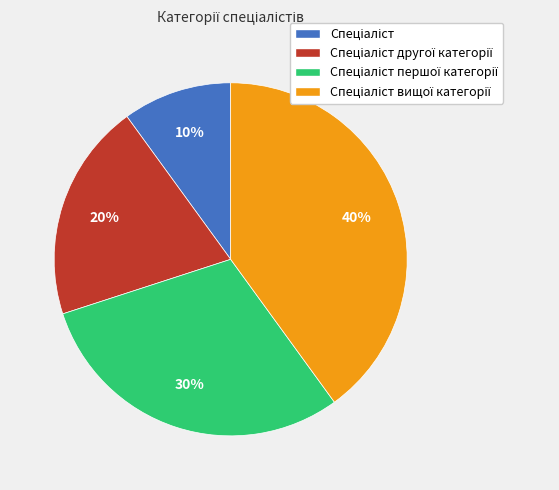

Does any single category account for the majority?

No